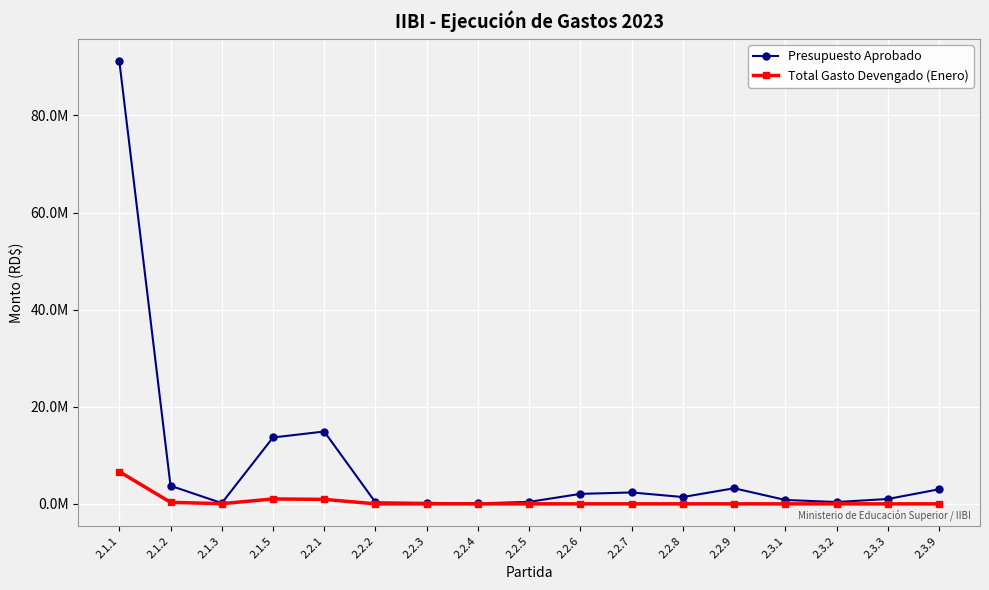

Reading left to right, what are all the values shown in this chart?

Presupuesto Aprobado: 91220401.0	3720000.0	150000.0	13666900.0	14894000.0	300000.0	200000.0	86894.0	400000.0	2050000.0	2342000.0	1400000.0	3206212.0	800800.0	368600.0	995000.0	2995850.0
Total Gasto Devengado (Enero): 6630918.0	310000.0	35820.6	1005513.3	915655.3	0.0	0.0	0.0	0.0	0.0	0.0	0.0	0.0	0.0	0.0	0.0	0.0